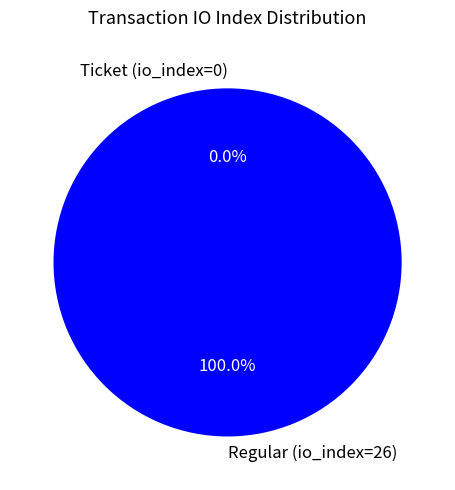

The Regular (io_index=26) slice represents 100% of the pie. True or false?

True